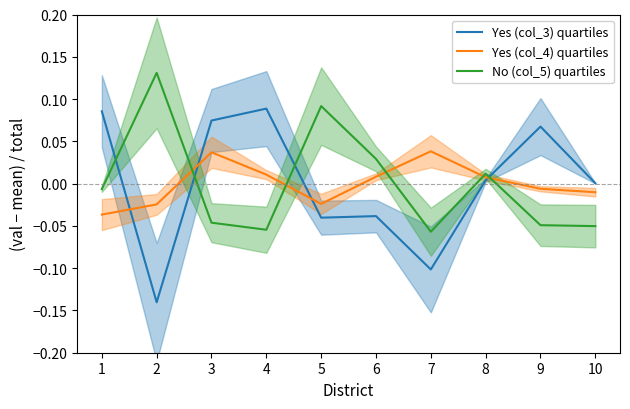

What is the lowest value of the No (col_5) quartiles series?

-0.1